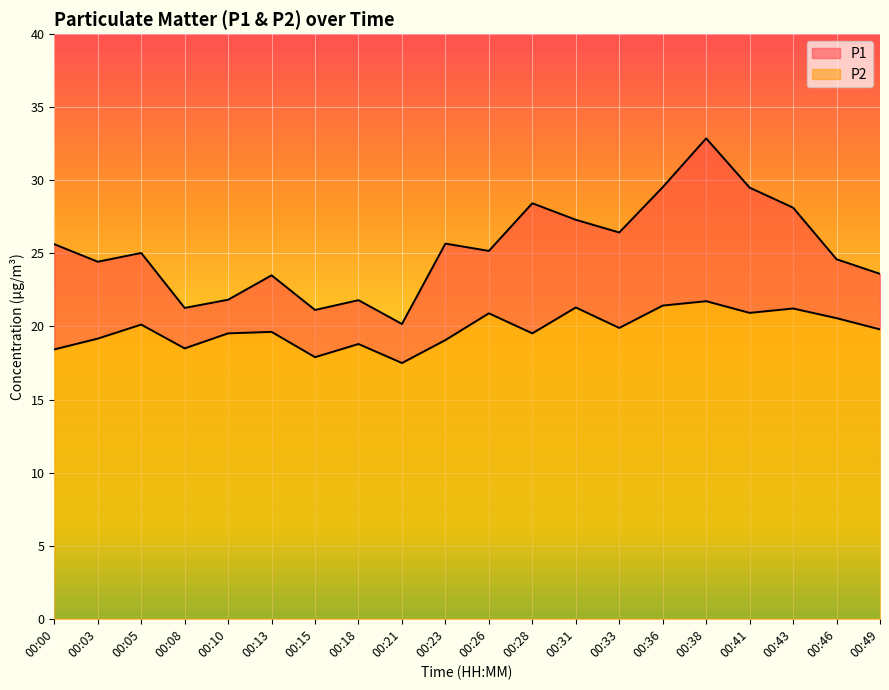

Which series has the largest range (max minus min)?

P1